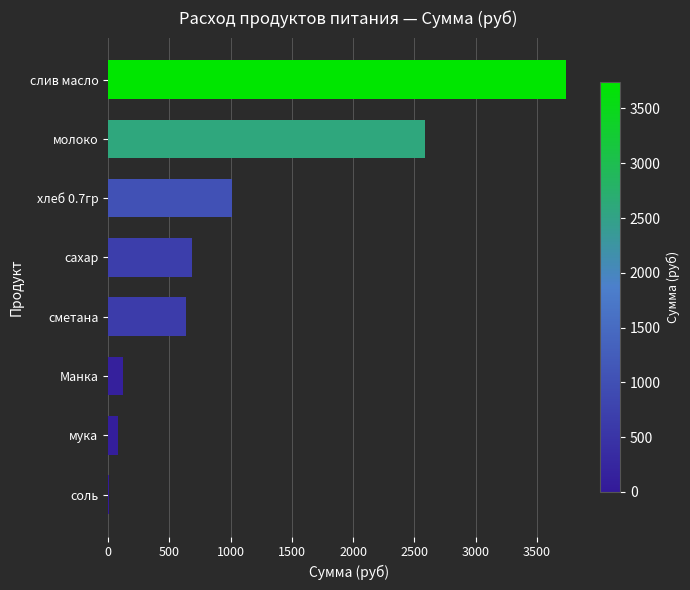

Which has a higher value, молоко or сахар?

молоко